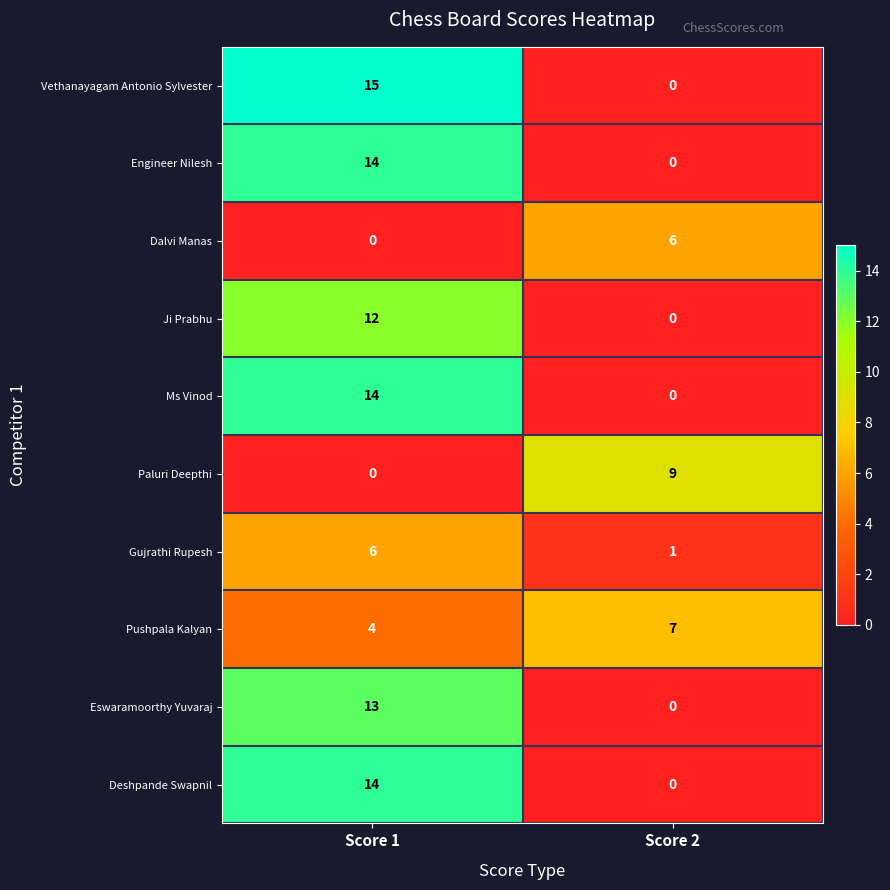

True or false: Pushpala Kalyan has a value of 7 at Score 1.

False